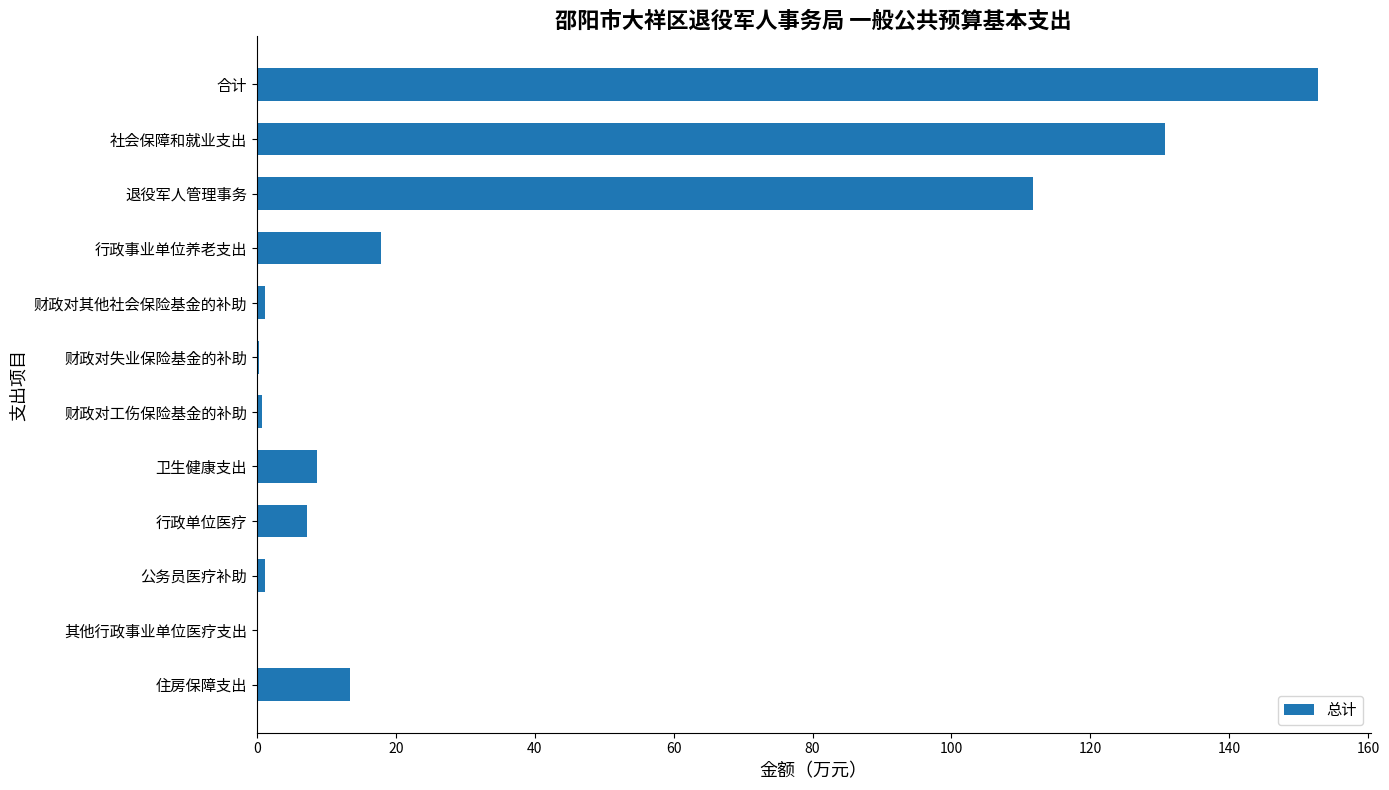

Where is the data nearest to the value 76?

退役军人管理事务